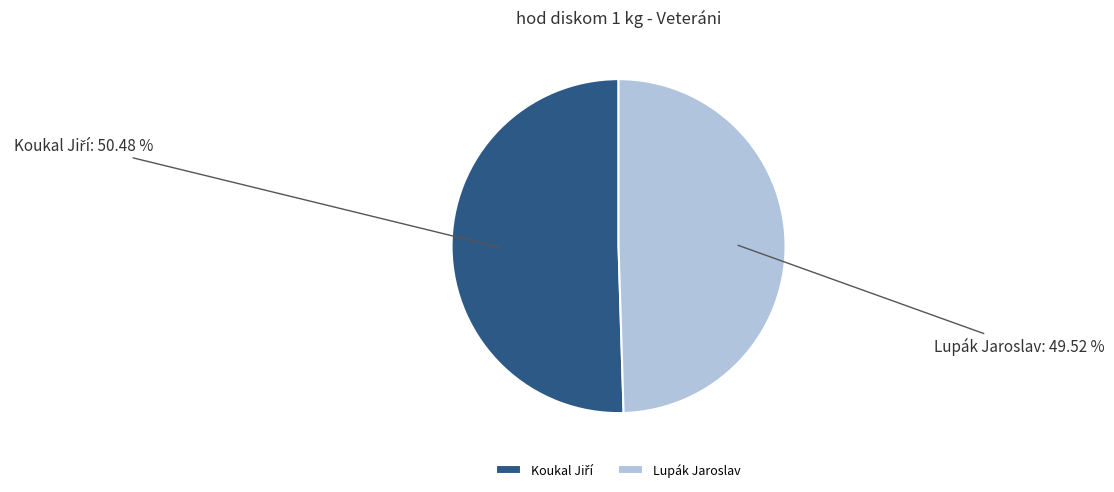

Is there any slice that represents more than half of the pie?

Yes